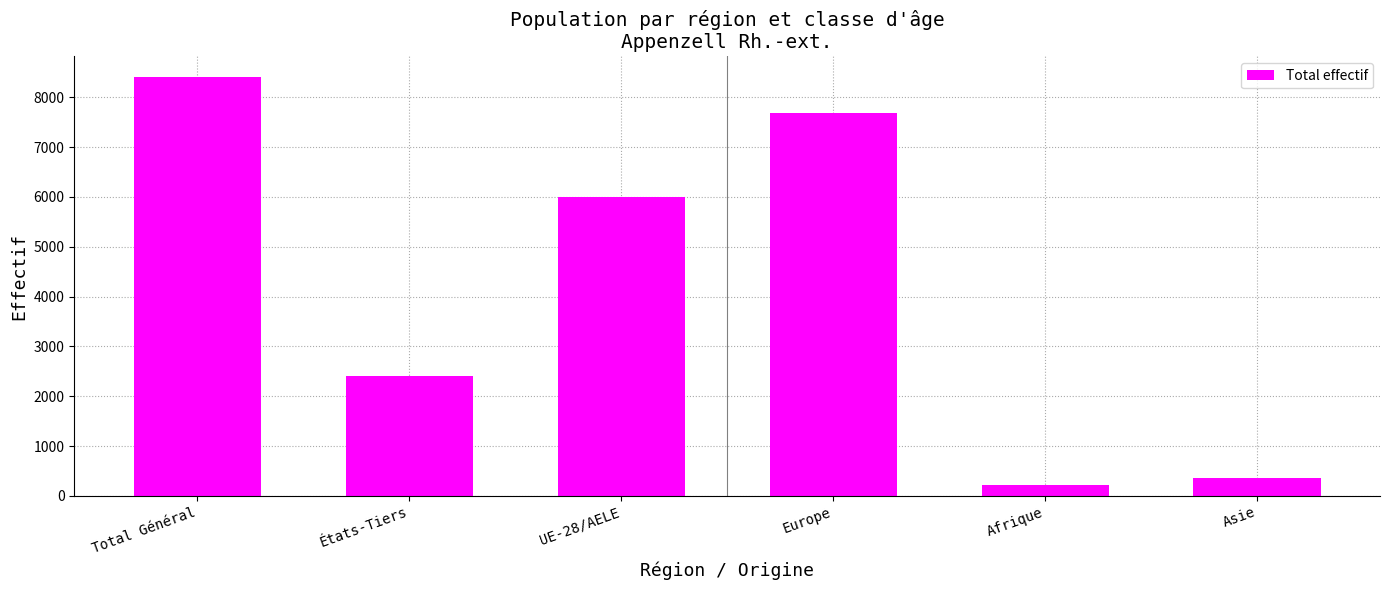

Rank the categories by value from highest to lowest.

Total Général, Europe, UE-28/AELE, États-Tiers, Asie, Afrique